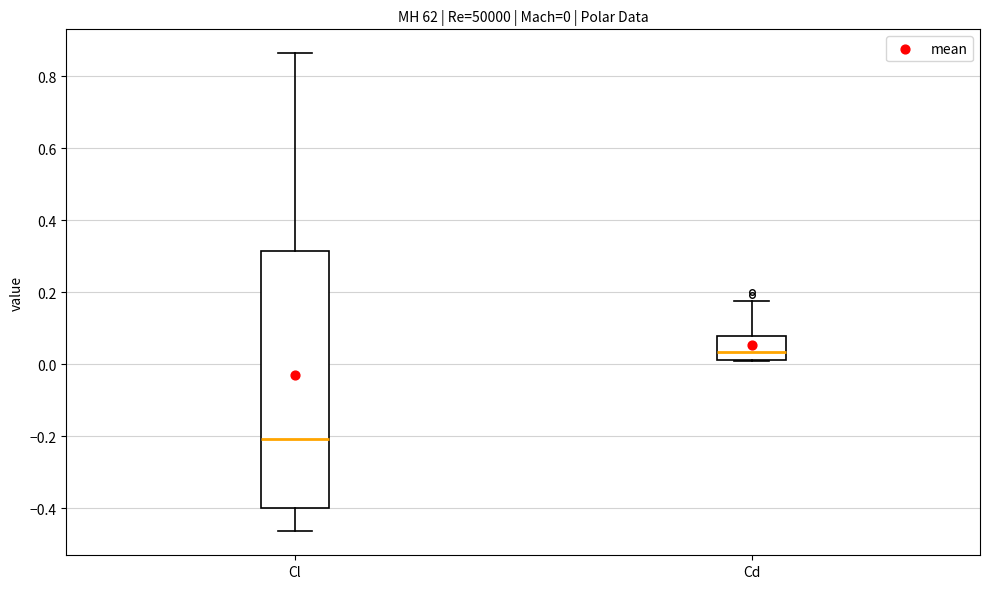

Which box is the tallest, from its lower edge to its upper edge?

Cl